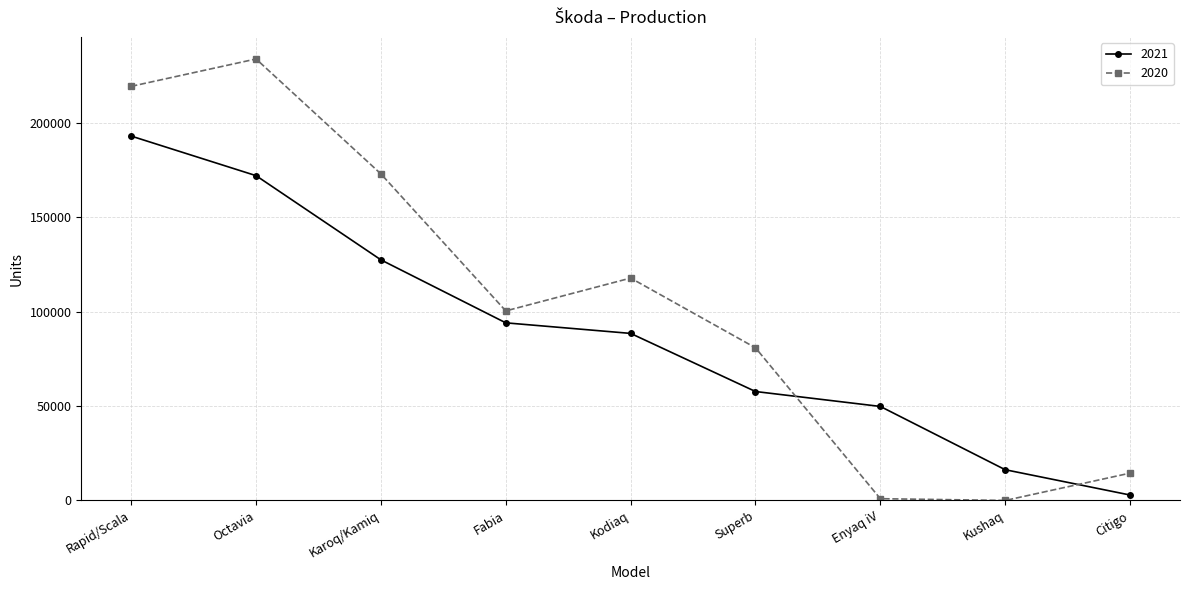

How many values in the 2020 series are below 100425?

4